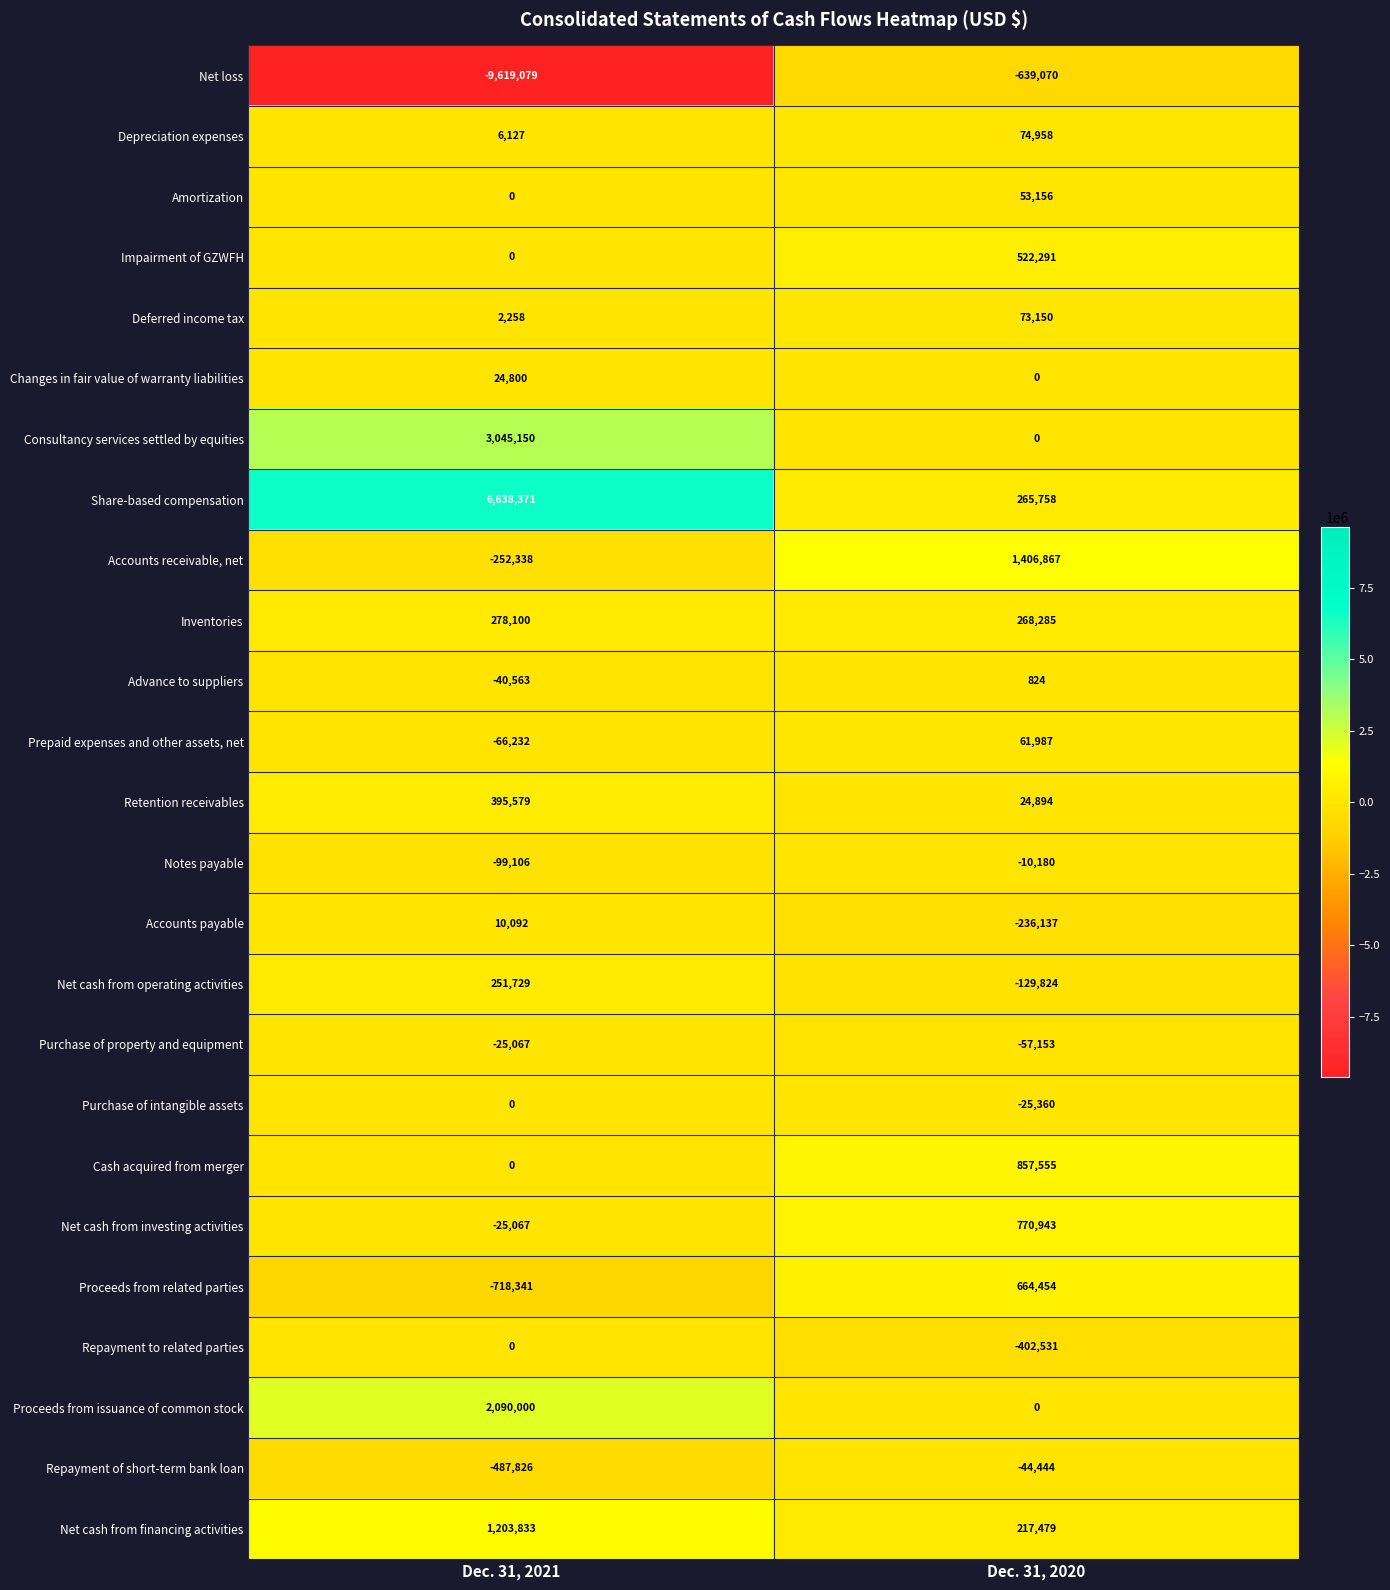

At which label is Proceeds from related parties closest to -26943?

Dec. 31, 2020